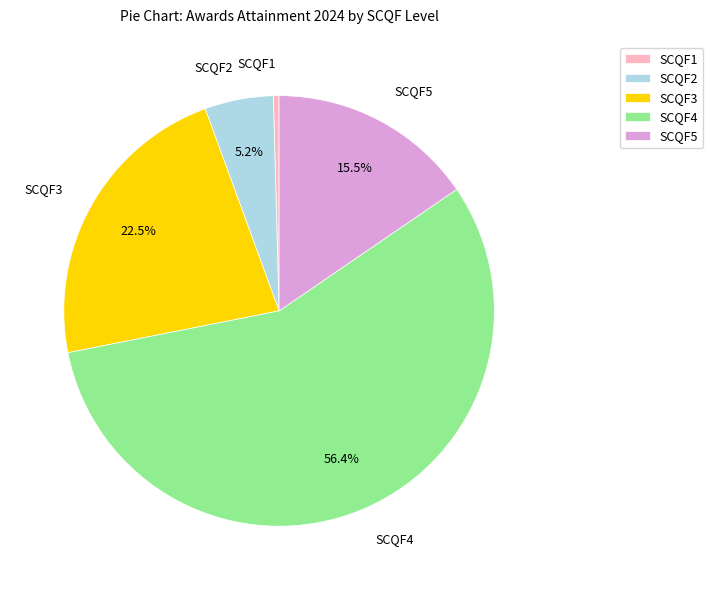

To the nearest percent, what is the average slice percentage?

20%